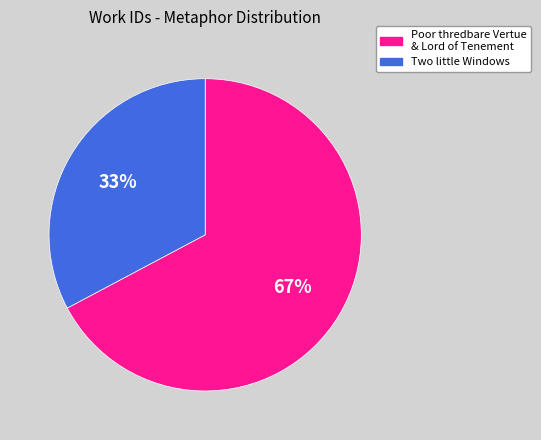

Does any single category account for the majority?

Yes